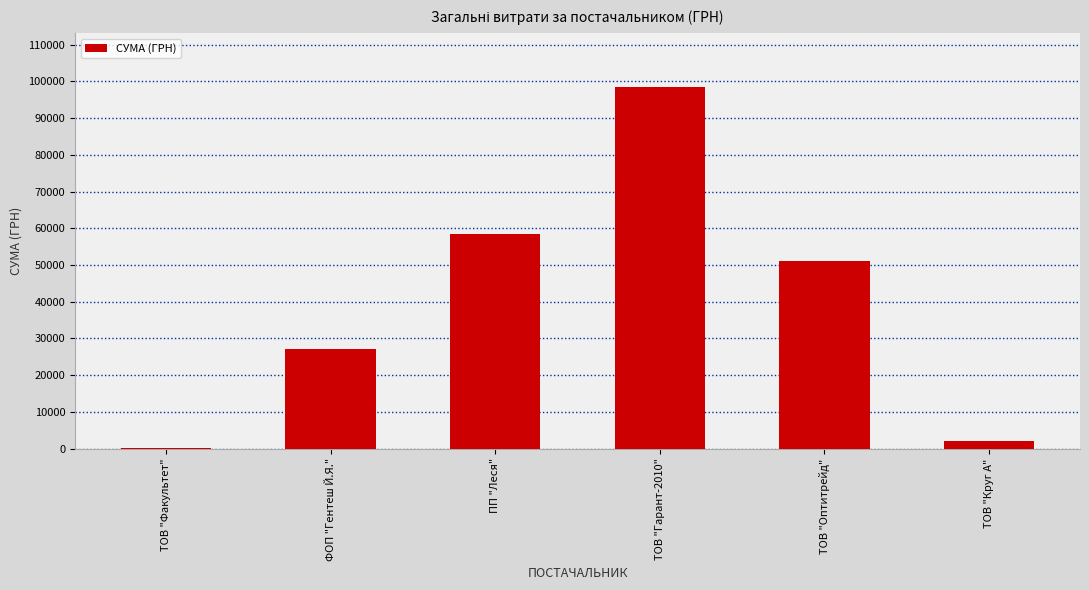

Approximately how many times larger is the value at ФОП "Гентеш Й.Я." compared to ТОВ "Факультет"?

164.7